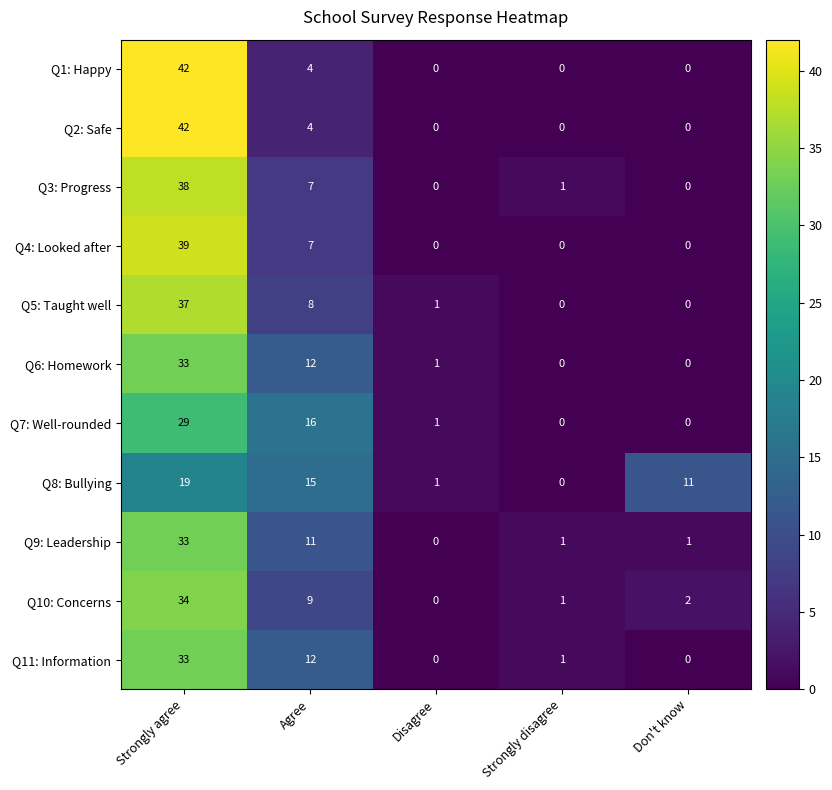

What is the total value across all series at Agree?

105